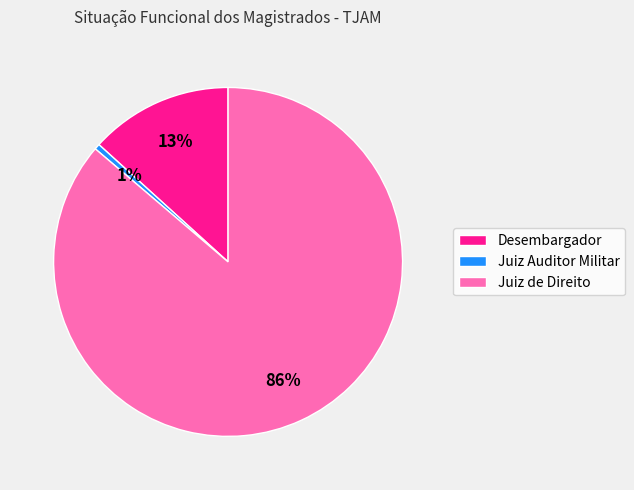

Does any single category account for the majority?

Yes